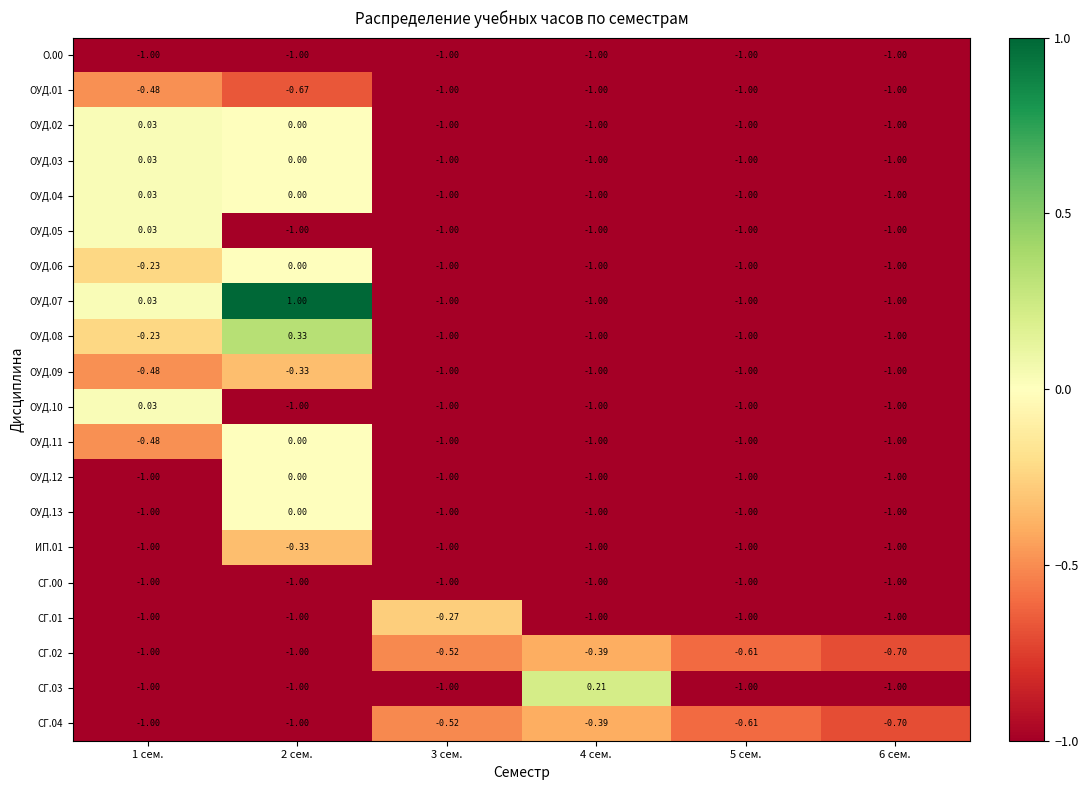

Is the value of ОУД.05 at 1 сем. greater than the value of ОУД.09 at 4 сем.?

Yes